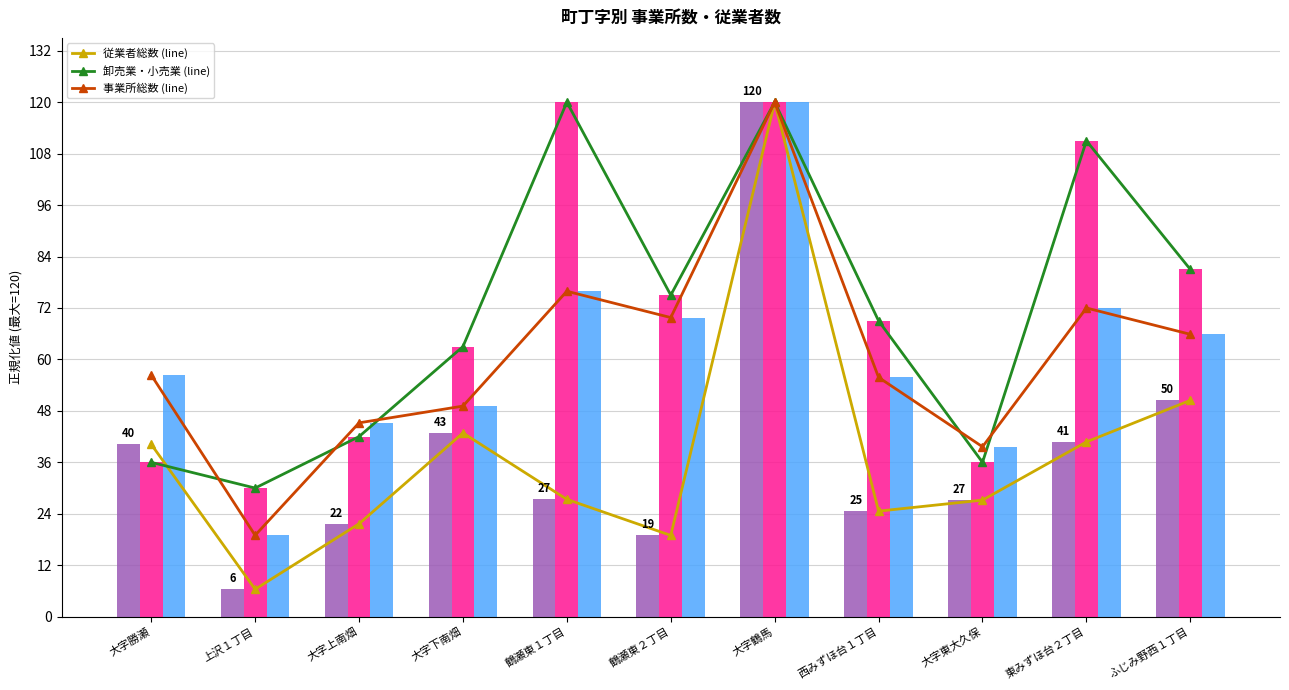

Which series has the widest spread of values?

従業者総数 (line)